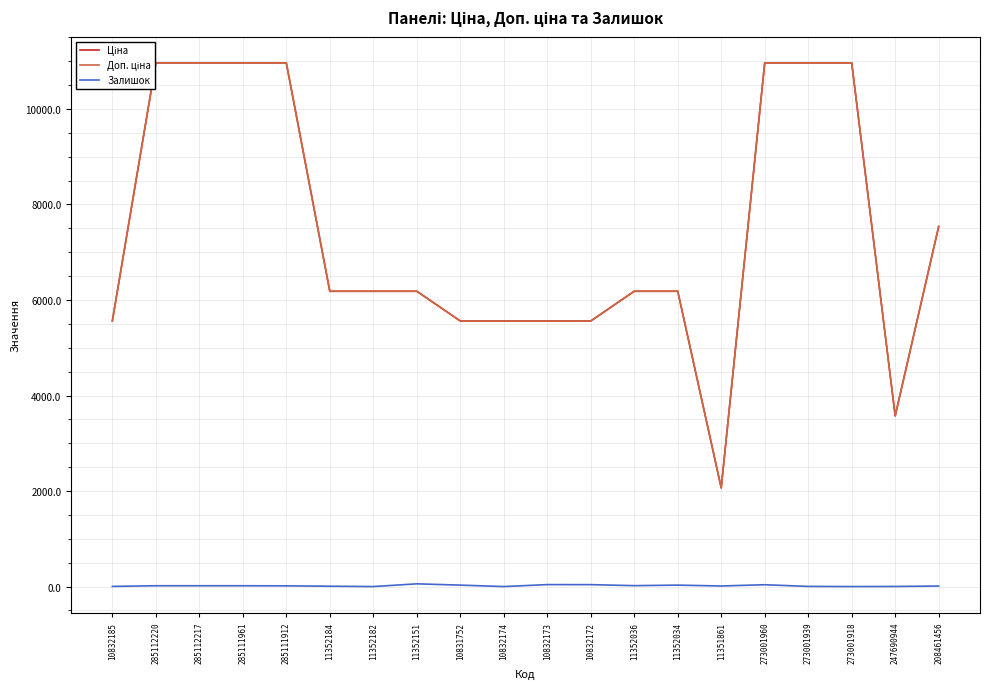

True or false: Доп. ціна has a value of 2066.0 at 11351861.

True